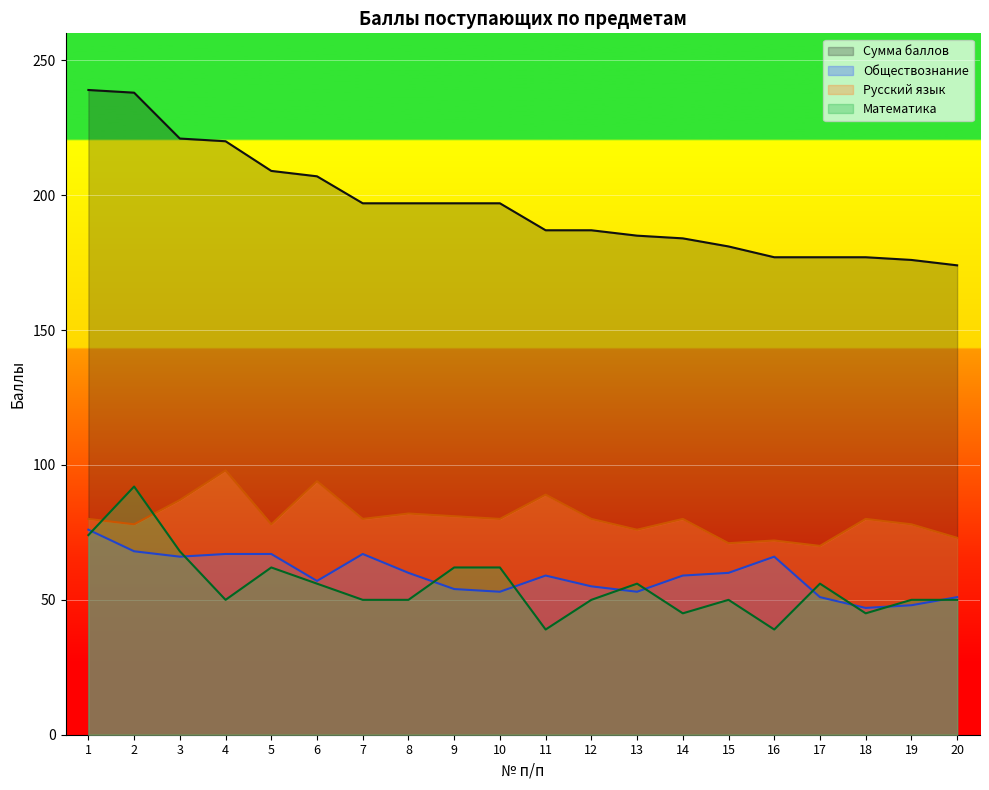

Reading right to left, what are all the values shown in this chart?

Сумма баллов: 20=174	19=176	18=177	17=177	16=177	15=181	14=184	13=185	12=187	11=187	10=197	9=197	8=197	7=197	6=207	5=209	4=220	3=221	2=238	1=239
Обществознание: 20=51	19=48	18=47	17=51	16=66	15=60	14=59	13=53	12=55	11=59	10=53	9=54	8=60	7=67	6=57	5=67	4=67	3=66	2=68	1=76
Русский язык: 20=73	19=78	18=80	17=70	16=72	15=71	14=80	13=76	12=80	11=89	10=80	9=81	8=82	7=80	6=94	5=78	4=98	3=87	2=78	1=80
Математика: 20=50	19=50	18=45	17=56	16=39	15=50	14=45	13=56	12=50	11=39	10=62	9=62	8=50	7=50	6=56	5=62	4=50	3=68	2=92	1=74